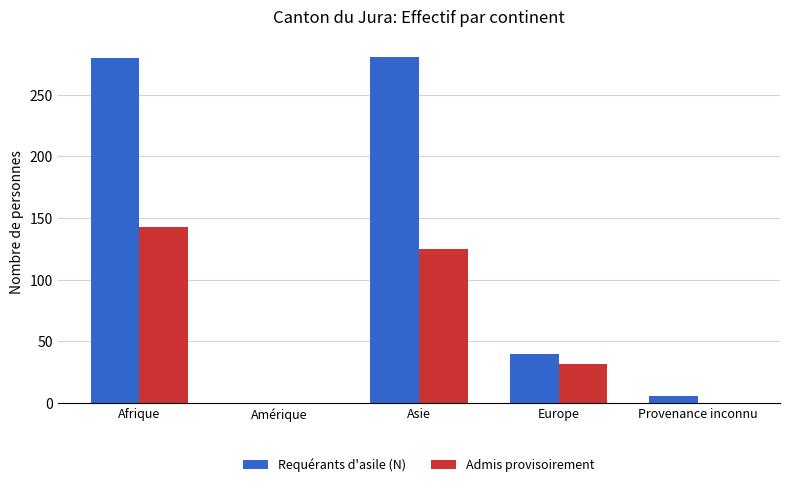

Which series changed the most between Amérique and Europe?

Requérants d'asile (N)